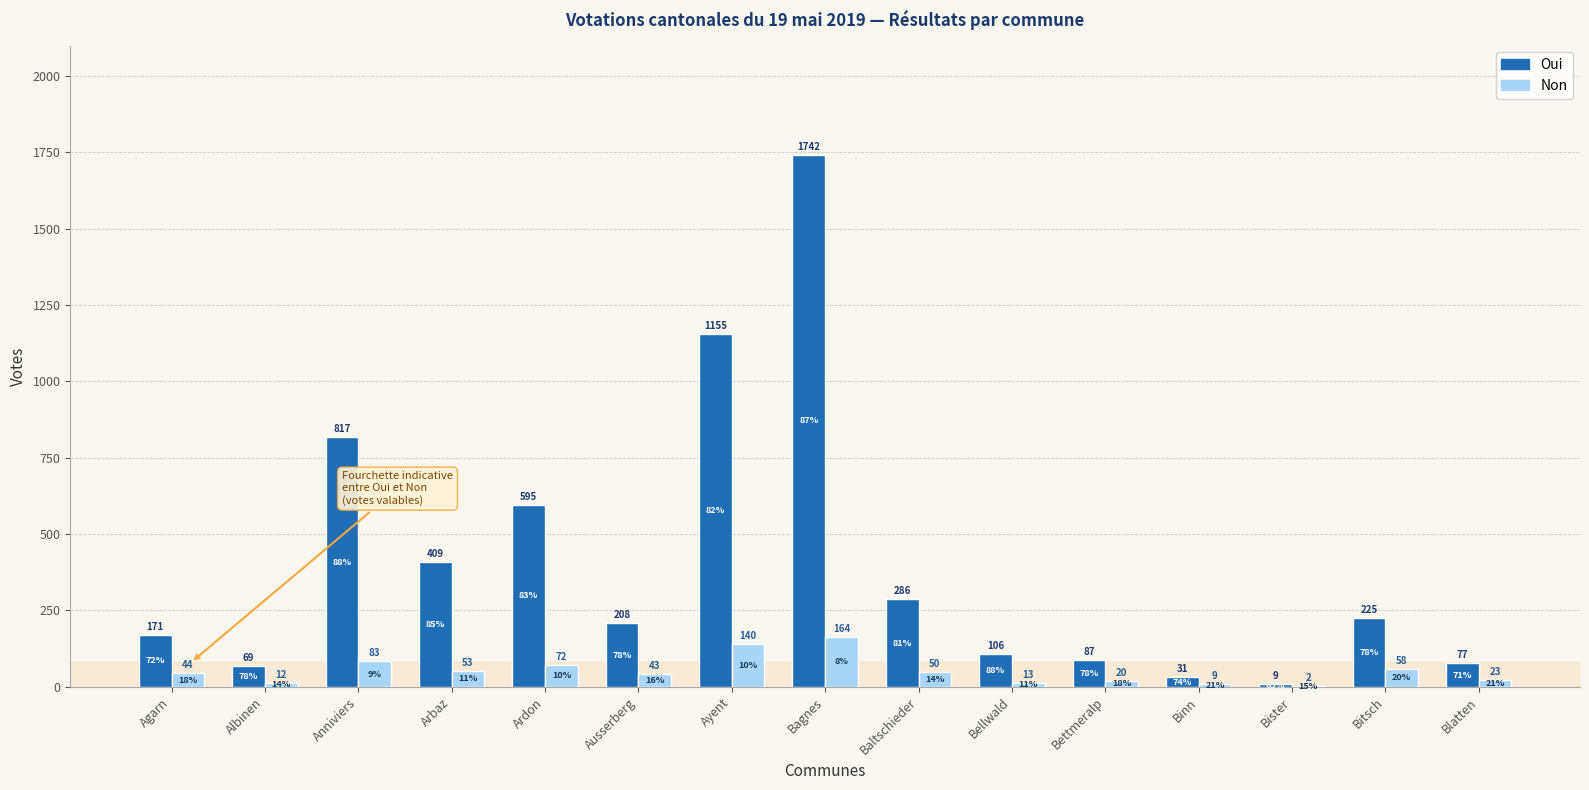

Which category has the highest value across all series?

Bagnes